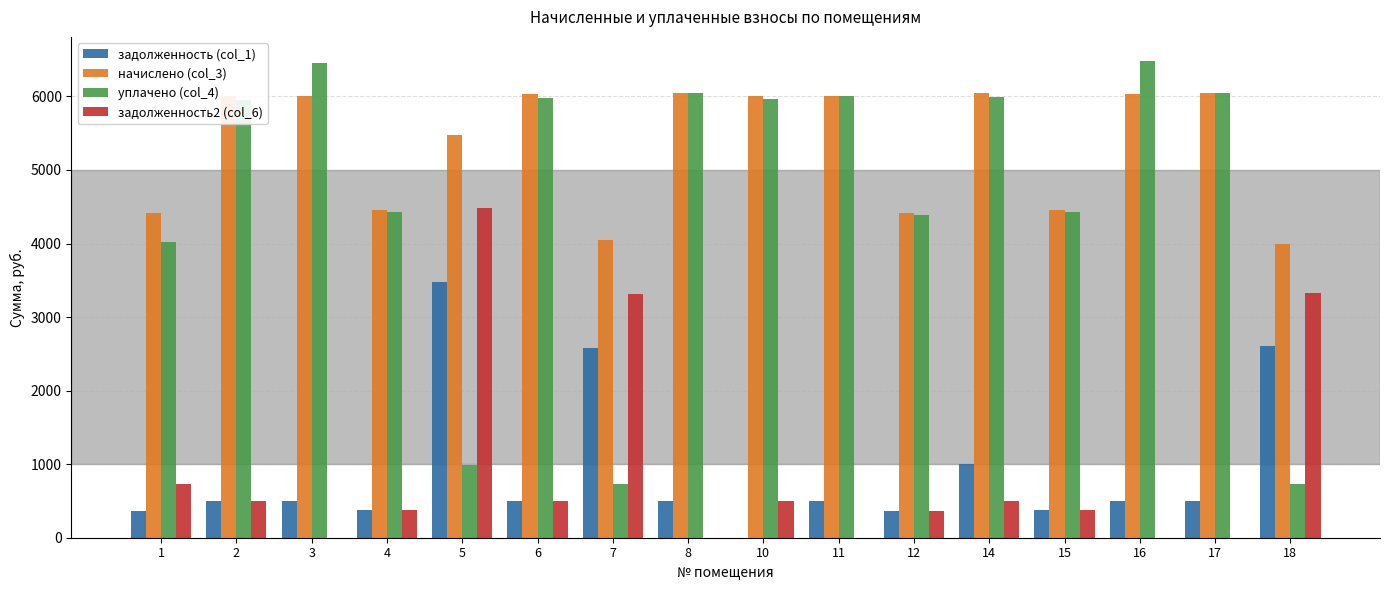

What is the sum of all начислено (col_3) values?

85500.1